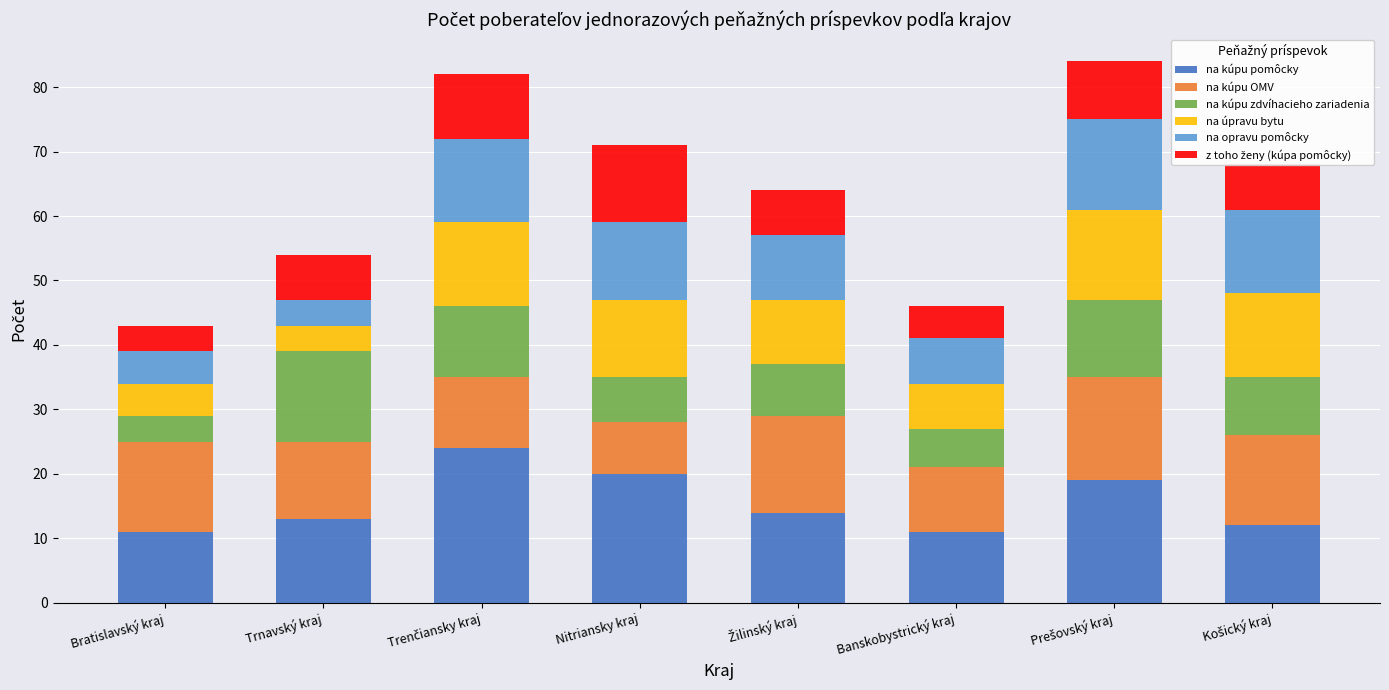

The na kúpu pomôcky series shows 11 at Bratislavský kraj. True or false?

True